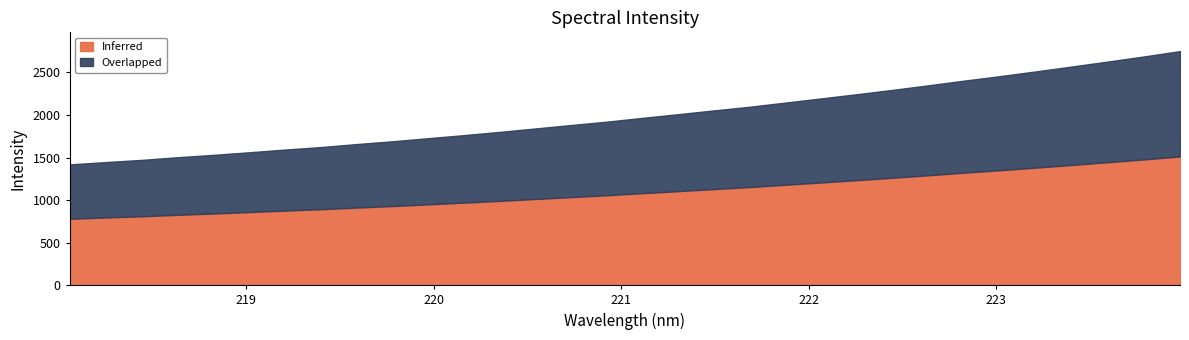

Count the number of values greater than 1967.

16